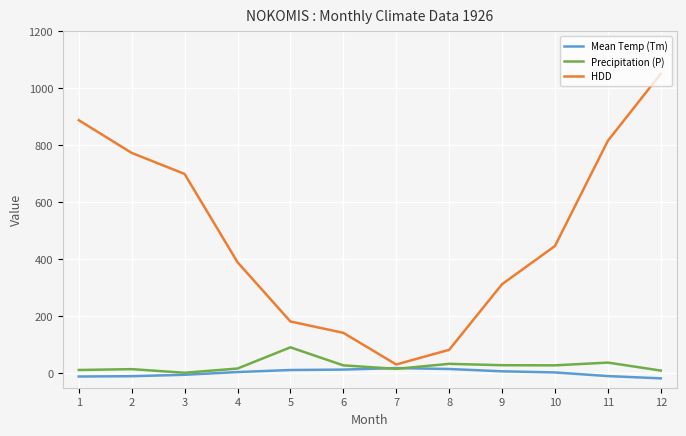

At which category is the sum across all series the highest?

12